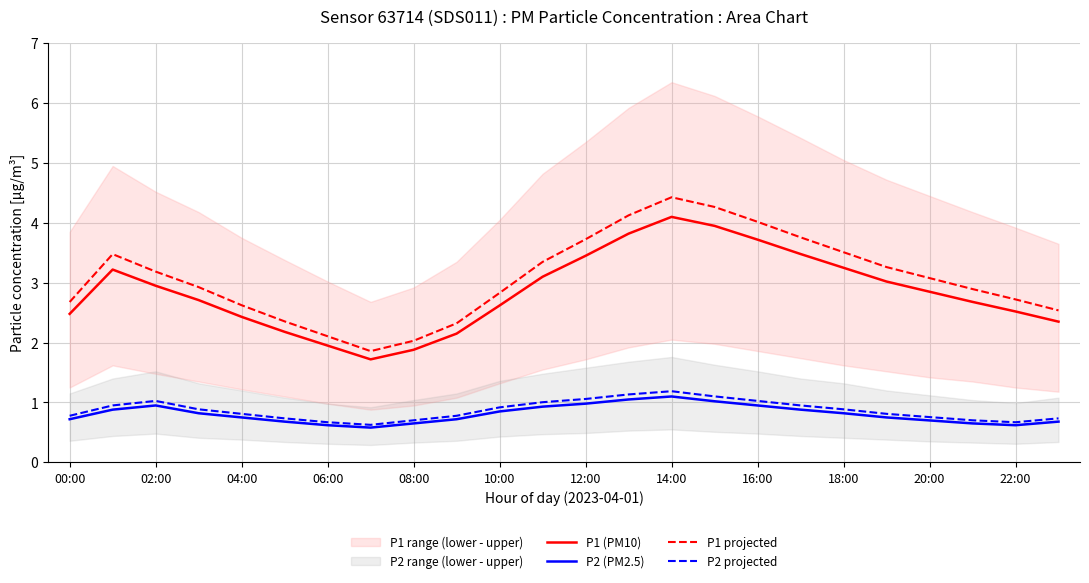

Reading left to right, extract all data points from this chart.

P1 (PM10): 2.5	3.2	3.0	2.7	2.4	2.2	1.9	1.7	1.9	2.1	2.6	3.1	3.5	3.8	4.1	4.0	3.7	3.5	3.2	3.0	2.9	2.7	2.5	2.4
P2 (PM2.5): 0.7	0.9	0.9	0.8	0.8	0.7	0.6	0.6	0.7	0.7	0.8	0.9	1.0	1.1	1.1	1.0	0.9	0.9	0.8	0.8	0.7	0.7	0.6	0.7
P1 projected: 2.7	3.5	3.2	2.9	2.6	2.4	2.1	1.9	2.0	2.3	2.8	3.3	3.7	4.1	4.4	4.3	4.0	3.8	3.5	3.3	3.1	2.9	2.7	2.5
P2 projected: 0.8	1.0	1.0	0.9	0.8	0.7	0.7	0.6	0.7	0.8	0.9	1.0	1.1	1.1	1.2	1.1	1.0	1.0	0.9	0.8	0.8	0.7	0.7	0.7